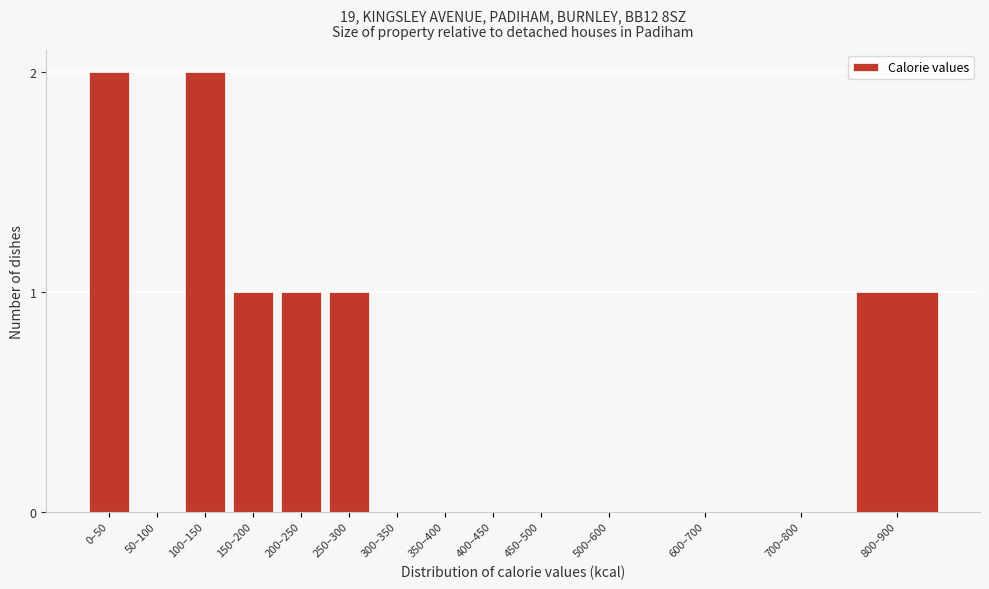

Reading right to left, what are all the values shown in this chart?

800–900=1	700–800=0	600–700=0	500–600=0	450–500=0	400–450=0	350–400=0	300–350=0	250–300=1	200–250=1	150–200=1	100–150=2	50–100=0	0–50=2